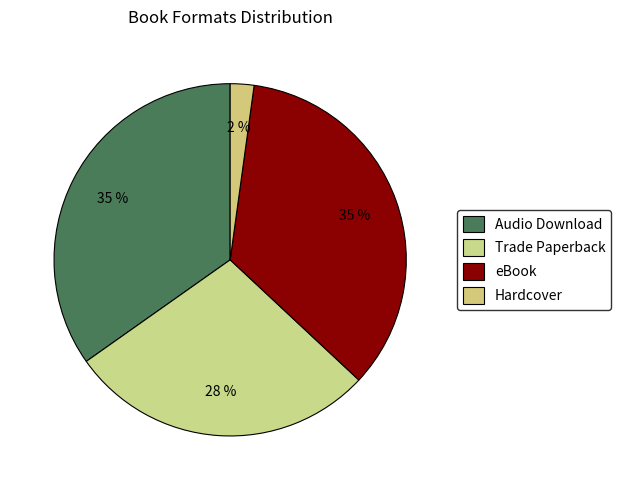

To the nearest percent, what is the combined percentage of Trade Paperback and Audio Download?

63%